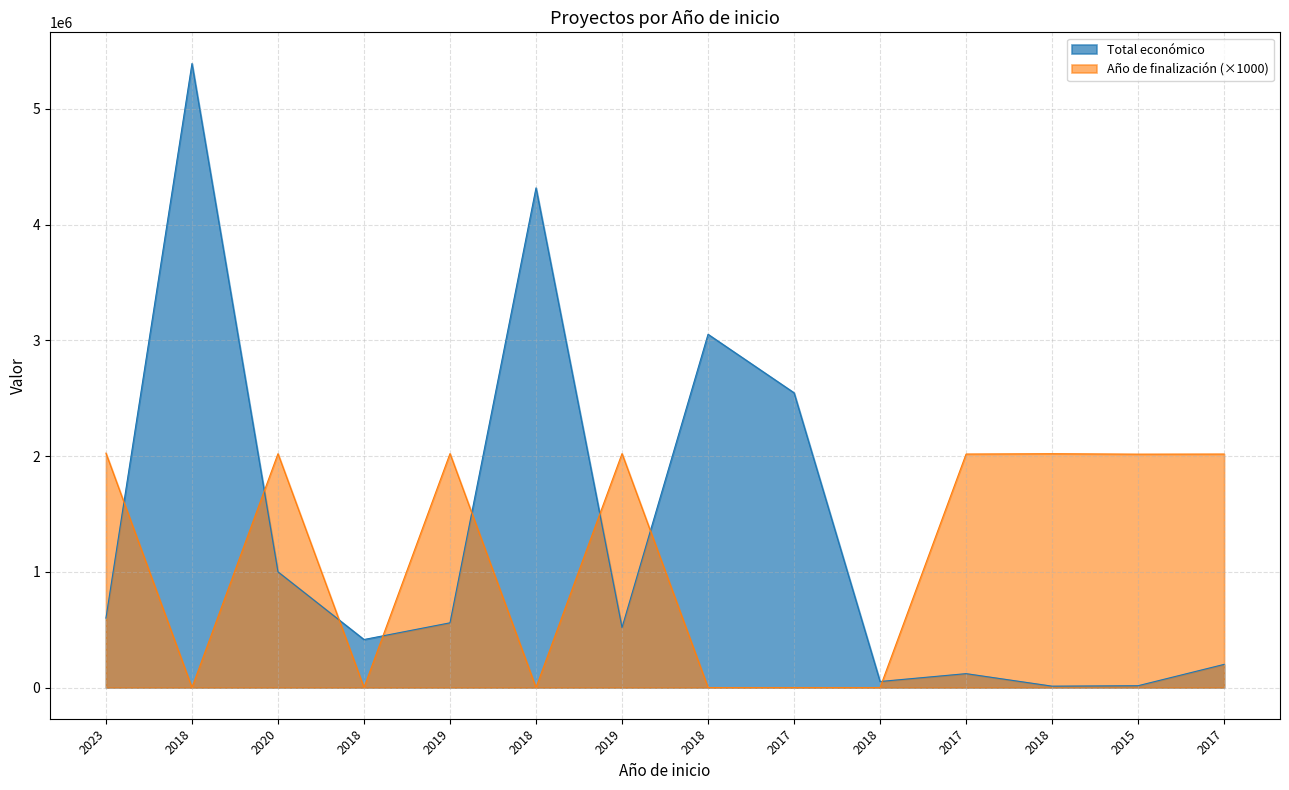

True or false: Total económico and Año de finalización cross at least once.

True